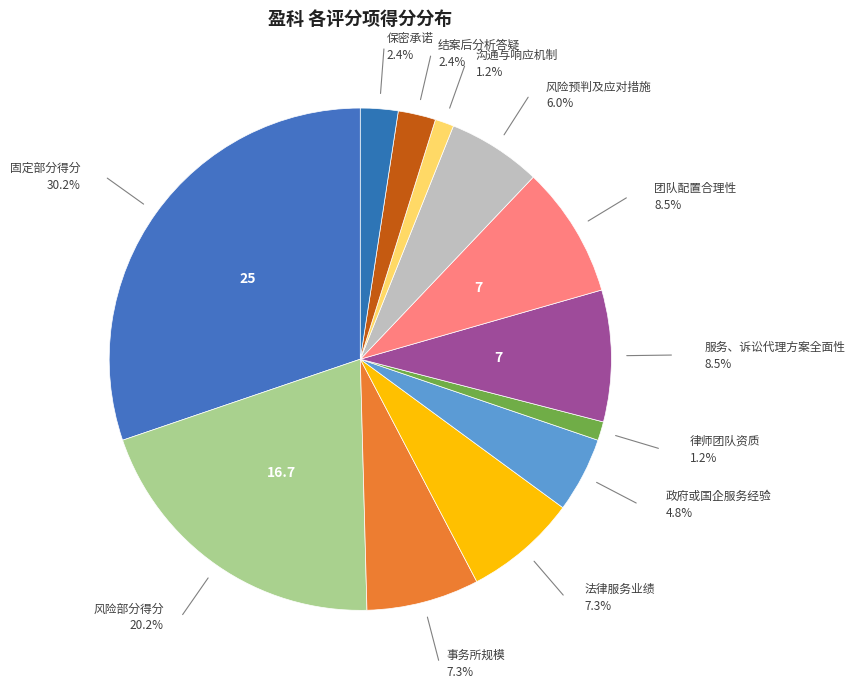

How many segments does this pie chart have?

12